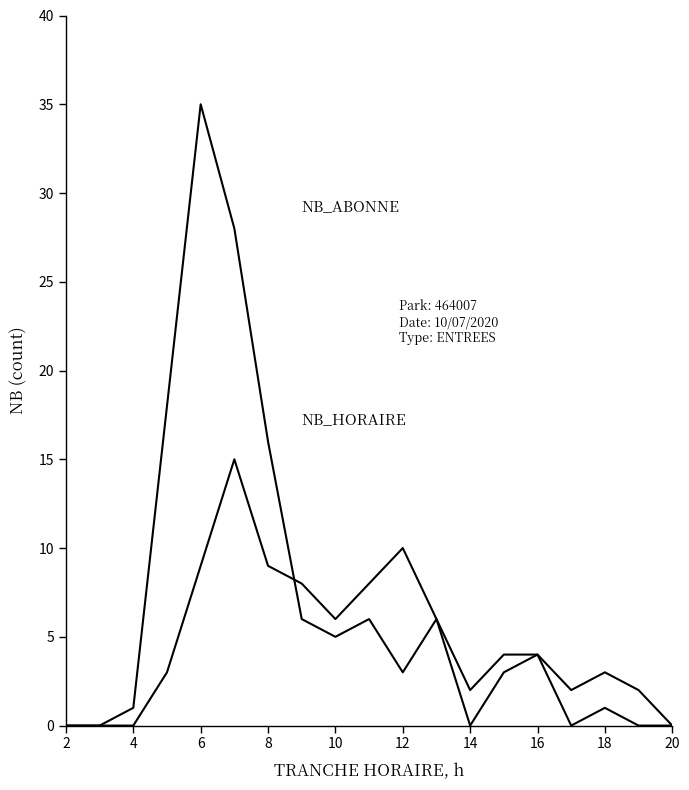

Does the chart display data point markers on the line(s)?

No